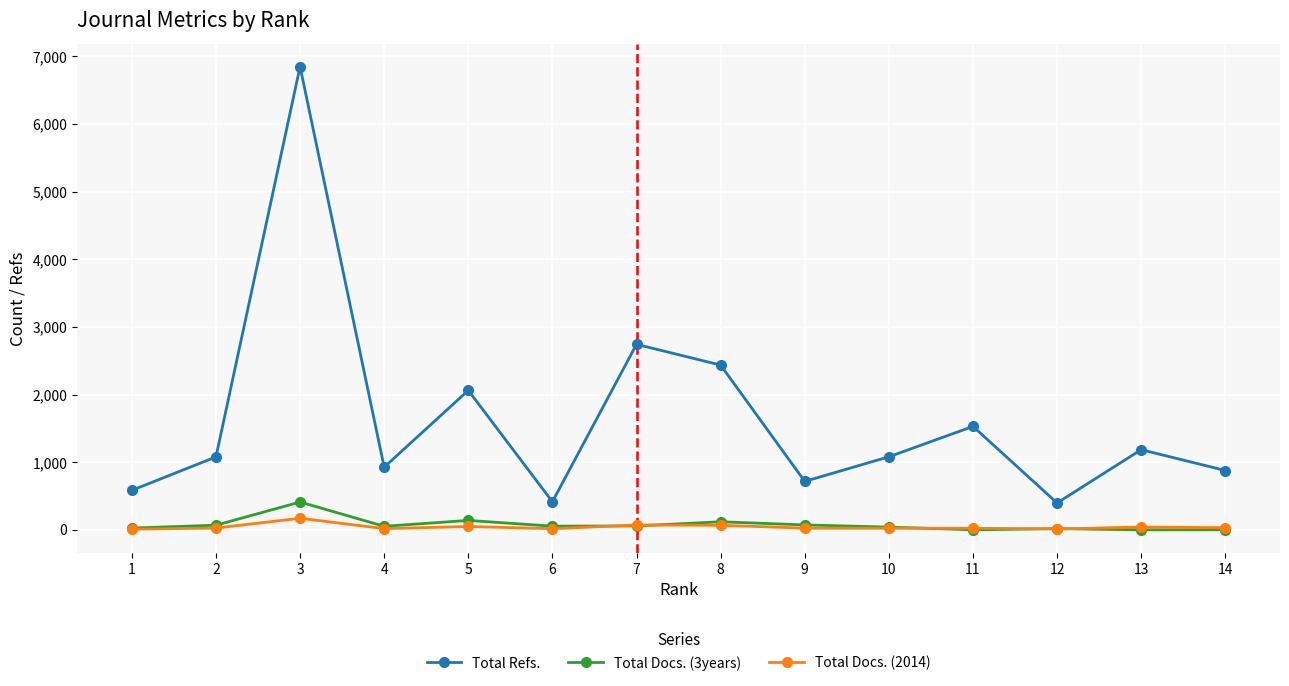

What is the average value of the Total Docs. (2014) series?

42